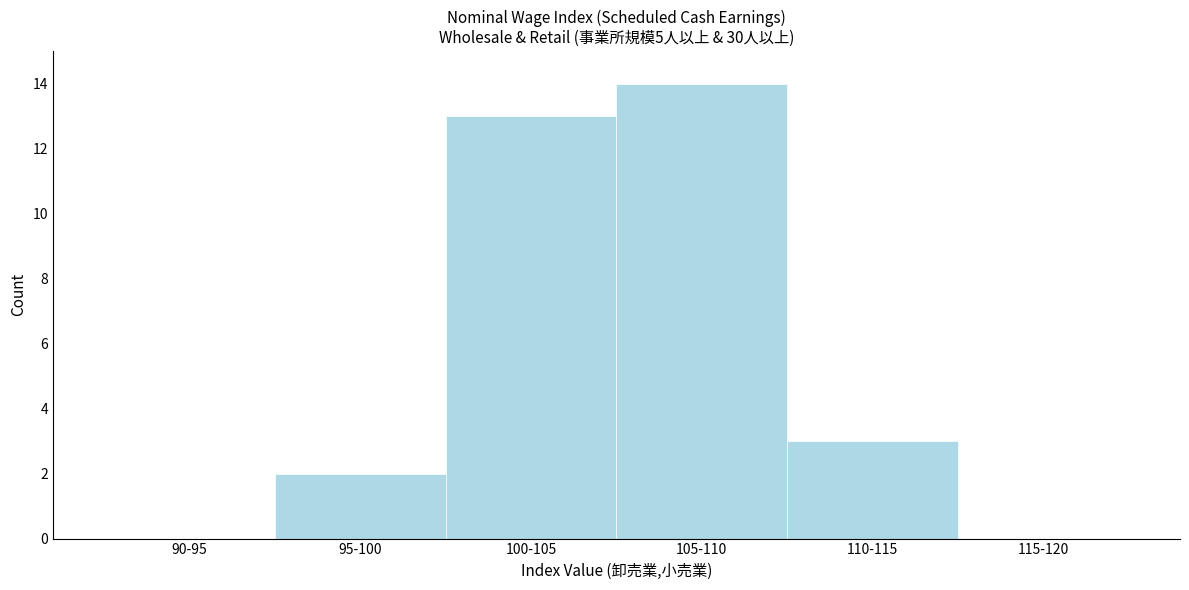

Reading right to left, list all the values displayed in this chart.

115-120=0	110-115=3	105-110=14	100-105=13	95-100=2	90-95=0